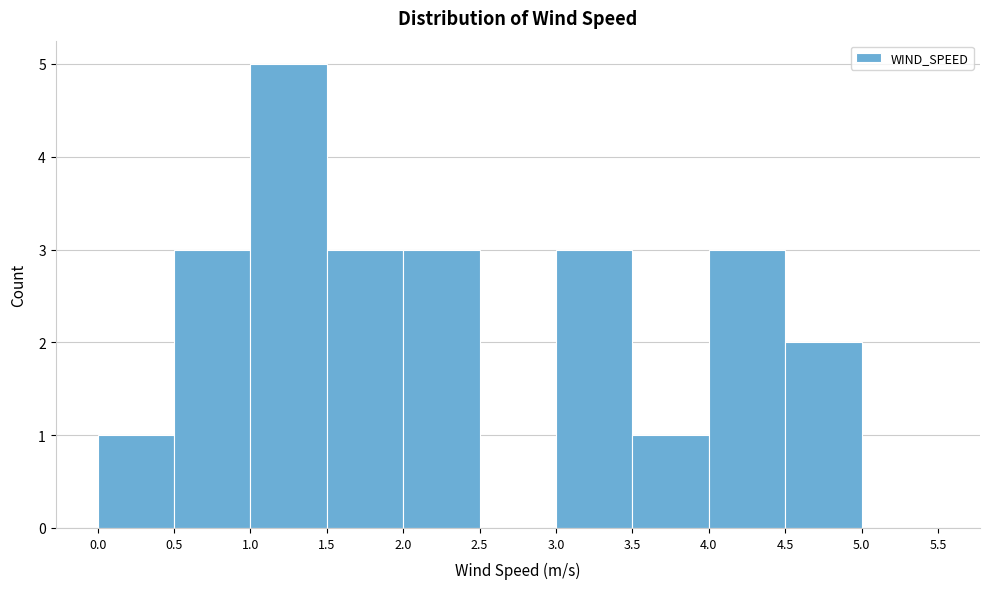

How tall is the bar that spans 4.5 to 5.0 on the x-axis? The values are not printed on the chart, so give them approximately, as read against the axis.

2